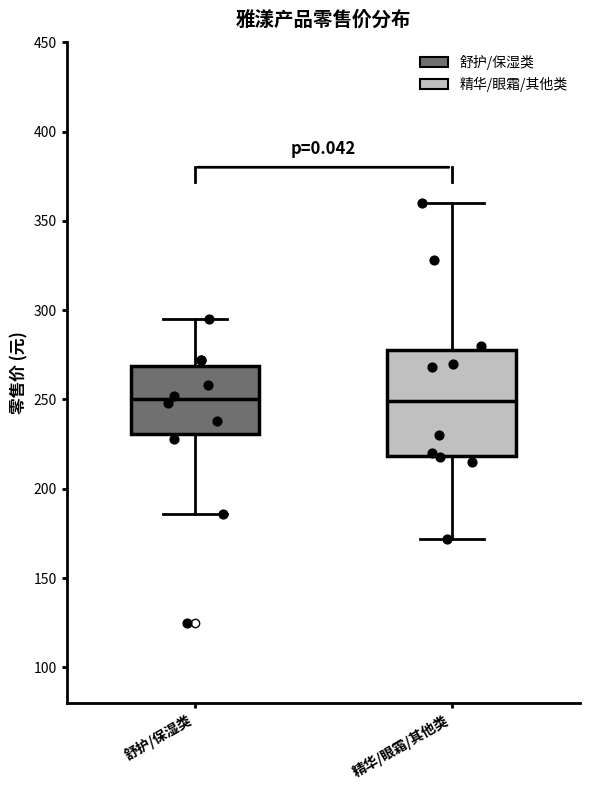

Reading left to right, transcribe this box plot: for each box, give where its median line is, the range the box spans, and where its two whiskers end, as read against the y-axis. The values are not printed on the chart, so give them approximately, as read against the axis.

舒护/保湿类: median 250, box 230 to 270, whiskers 185 to 295
精华/眼霜/其他类: median 250, box 220 to 280, whiskers 170 to 360